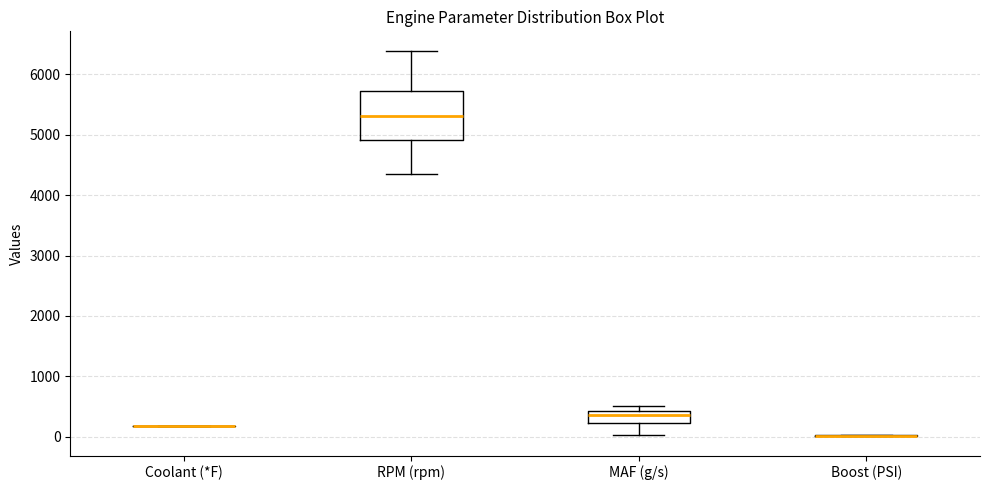

Reading left to right, transcribe this box plot: for each box, give where its median line is, the range the box spans, and where its two whiskers end, as read against the y-axis. The values are not printed on the chart, so give them approximately, as read against the axis.

Coolant (*F): box collapsed to a line at 200, whiskers 200 to 200
RPM (rpm): median 5300, box 4900 to 5700, whiskers 4300 to 6400
MAF (g/s): median 400 (just below the box's upper edge), box 200 to 400, whiskers 0 to 500
Boost (PSI): box collapsed to a line at 0, whiskers 0 to 0